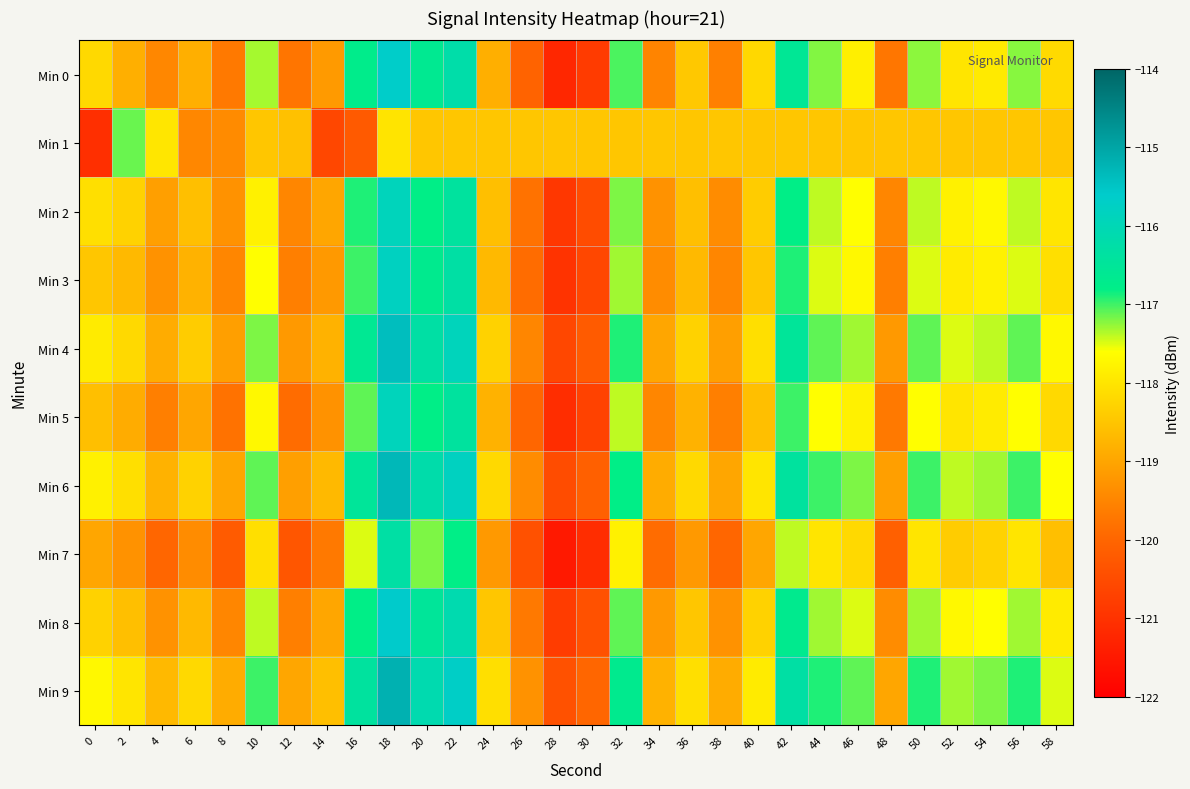

Which label corresponds to the largest value in the chart?

18